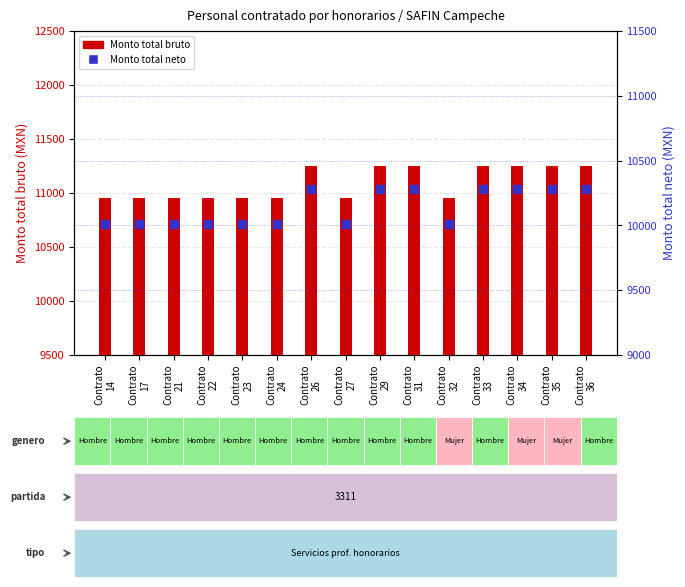

What are all the series names shown in the legend?

Monto total bruto, Monto total neto